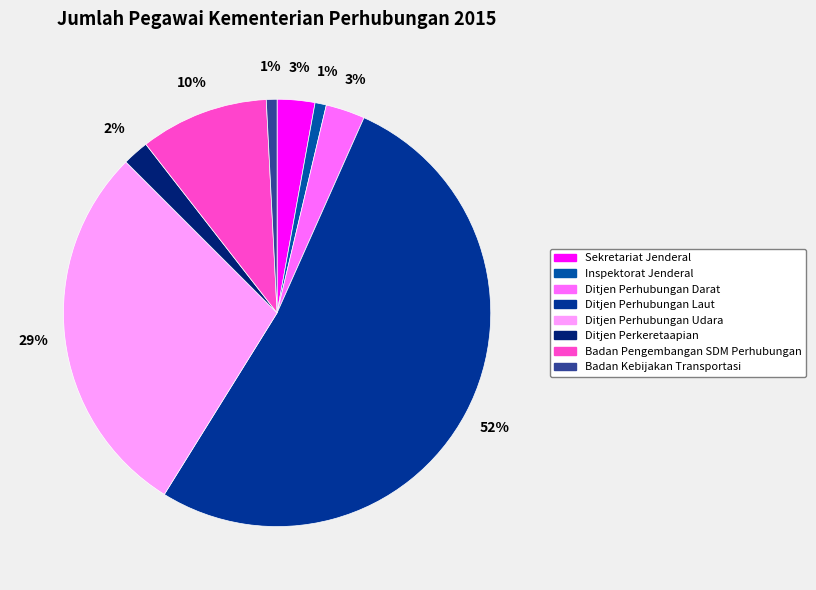

What portion of the pie excludes Badan Pengembangan SDM Perhubungan?

90.3%